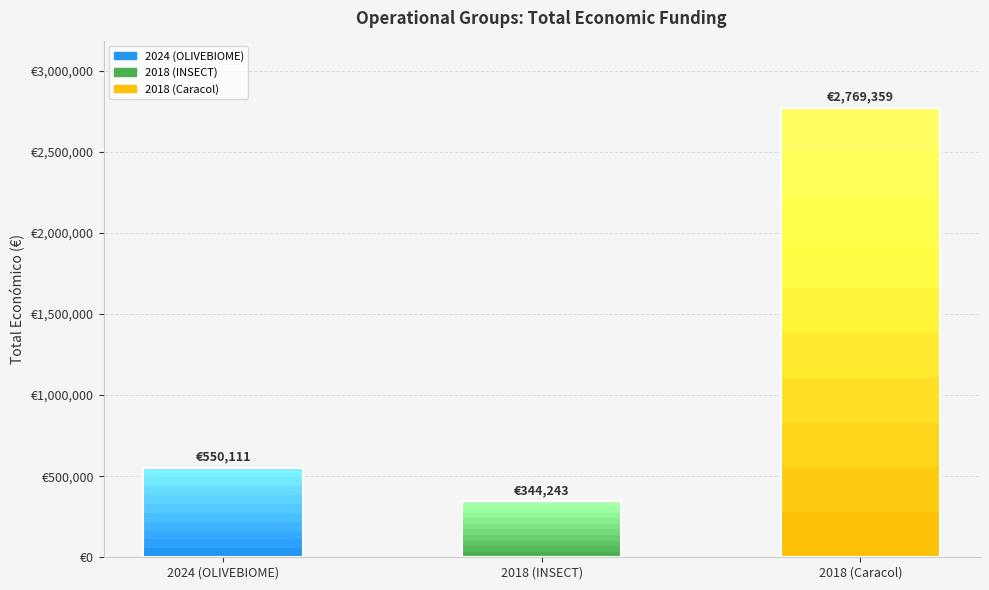

What is the sum of all values?

3663713